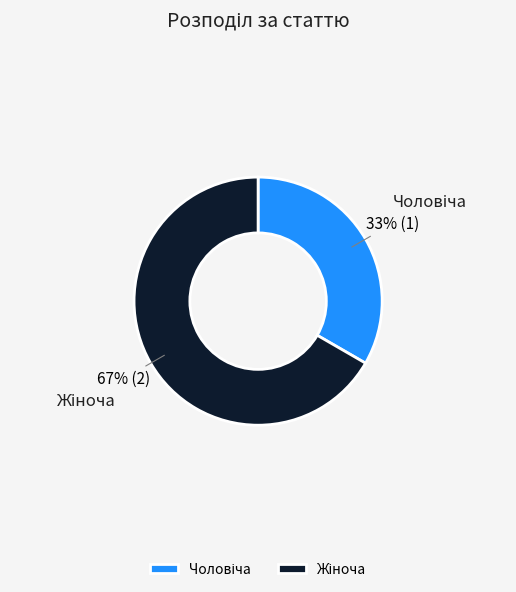

To the nearest percent, what is the average slice percentage?

50%